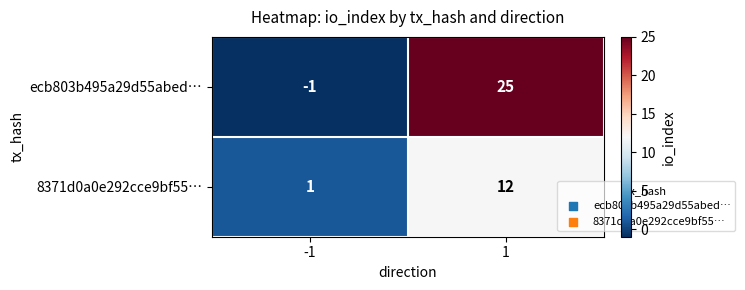

What is the maximum value shown in the chart?

25